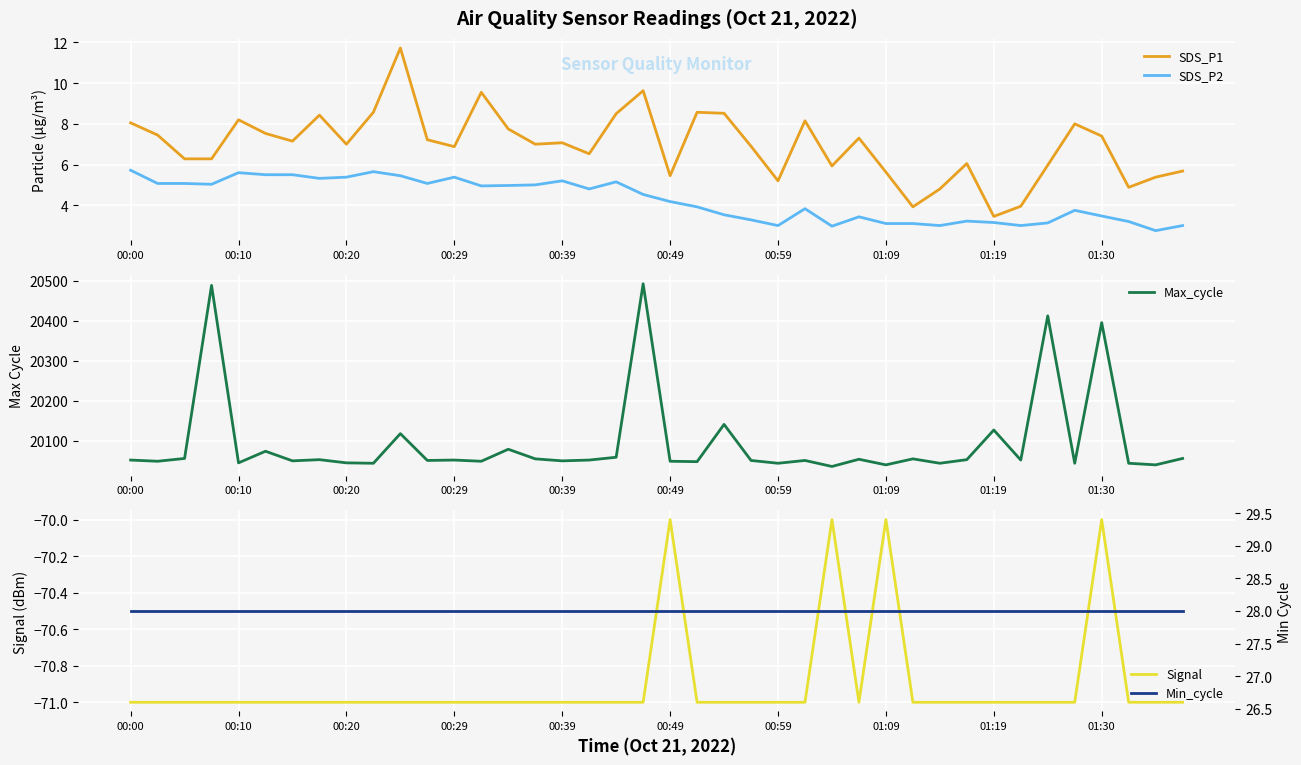

Which category has the lowest value in the SDS_P1 series?

01:19